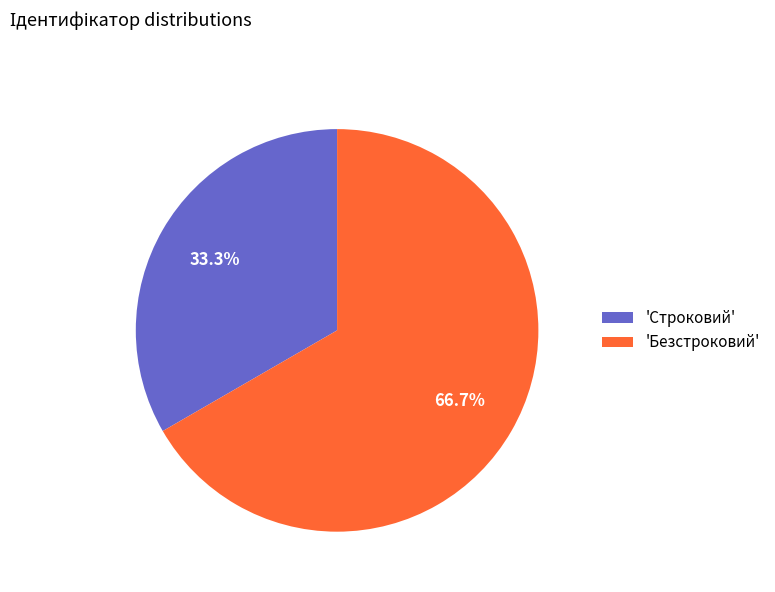

Between 'Строковий' and 'Безстроковий', which is larger?

'Безстроковий'